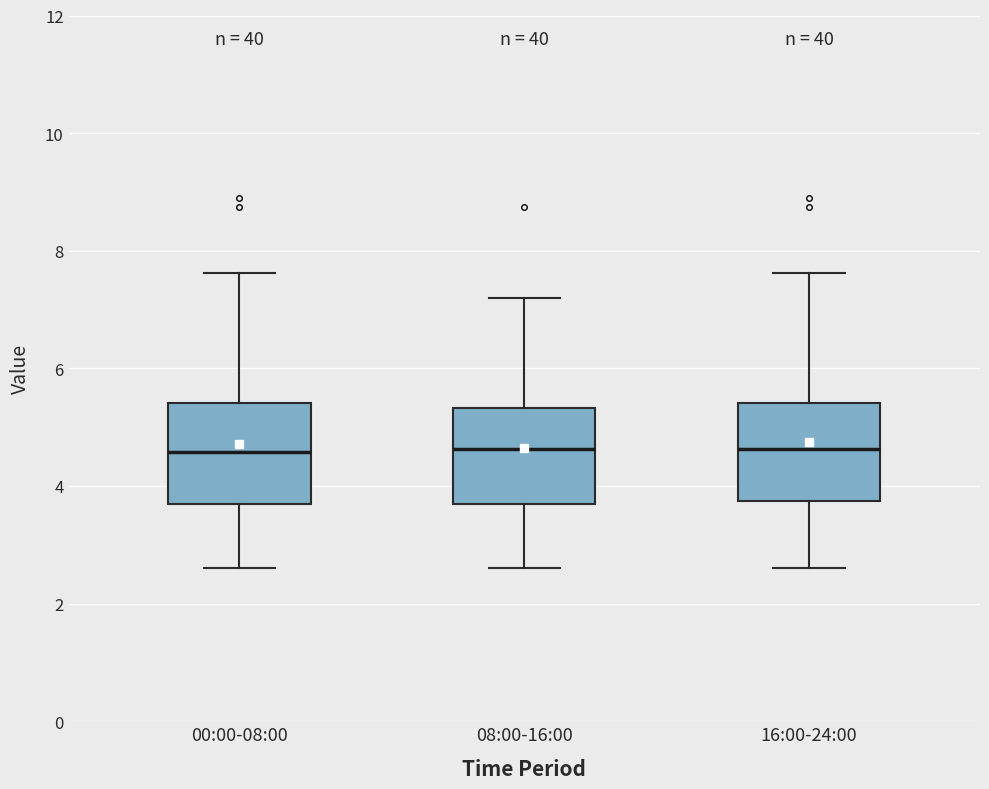

Where does the lower whisker of the box for 00:00-08:00 end on the y-axis? The values are not printed on the chart, so give them approximately, as read against the axis.

2.6